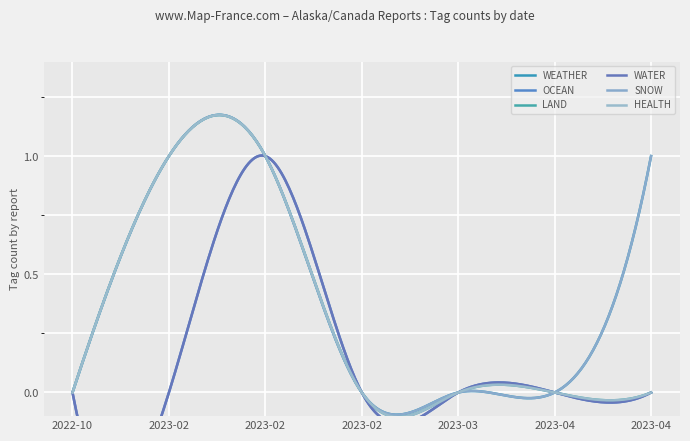

Is the value of HEALTH at 2023-02-12 greater than the value of SNOW at 2023-03-21?

Yes